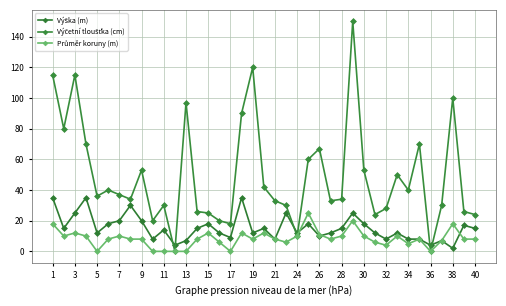

How many lines are shown in the chart?

3